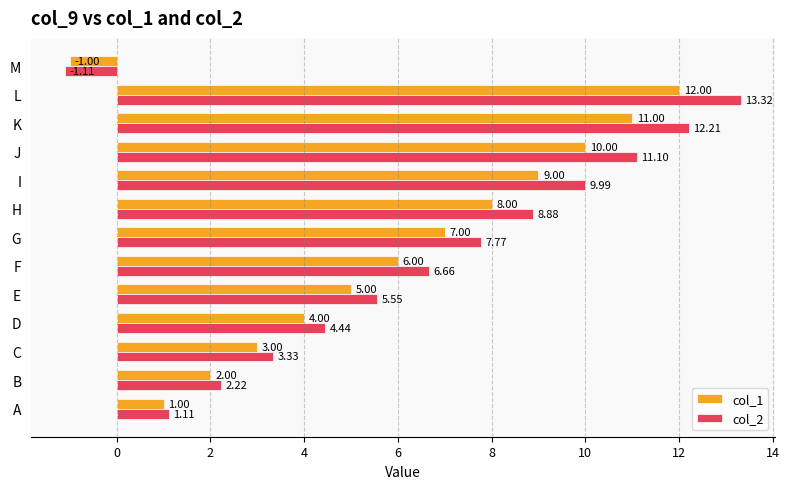

Between D and J, which series saw the biggest shift?

col_2